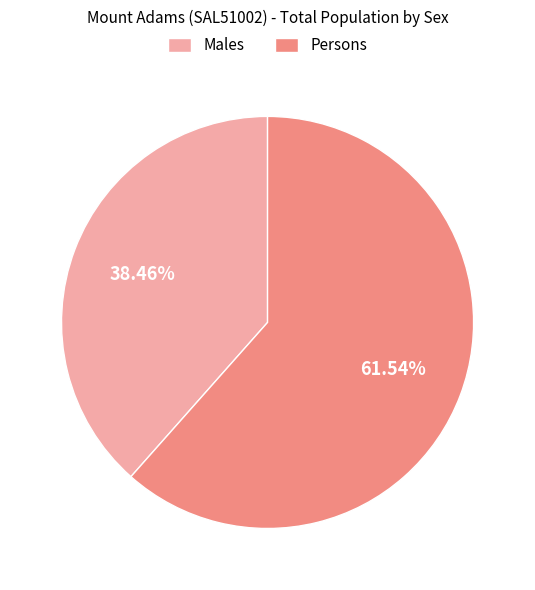

Which slice is the smallest?

Males